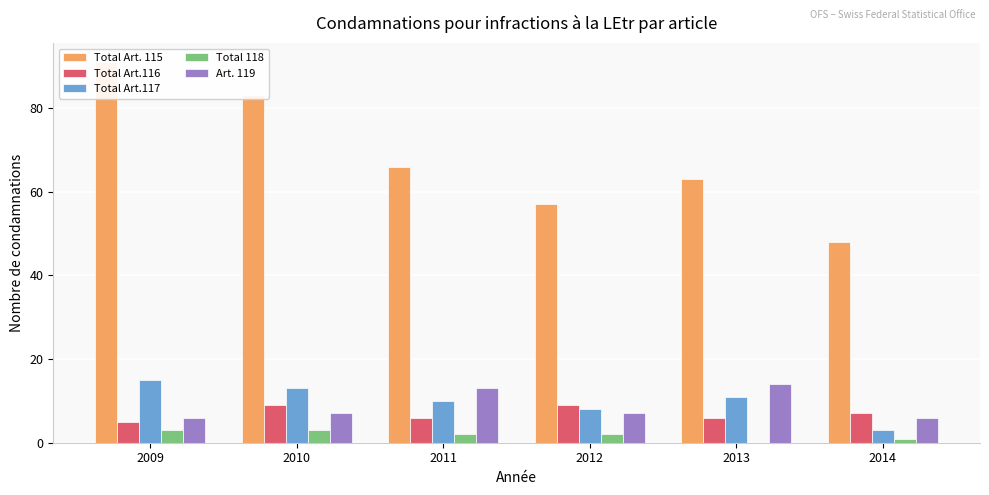

What is the average value of the Total 118 series?

2